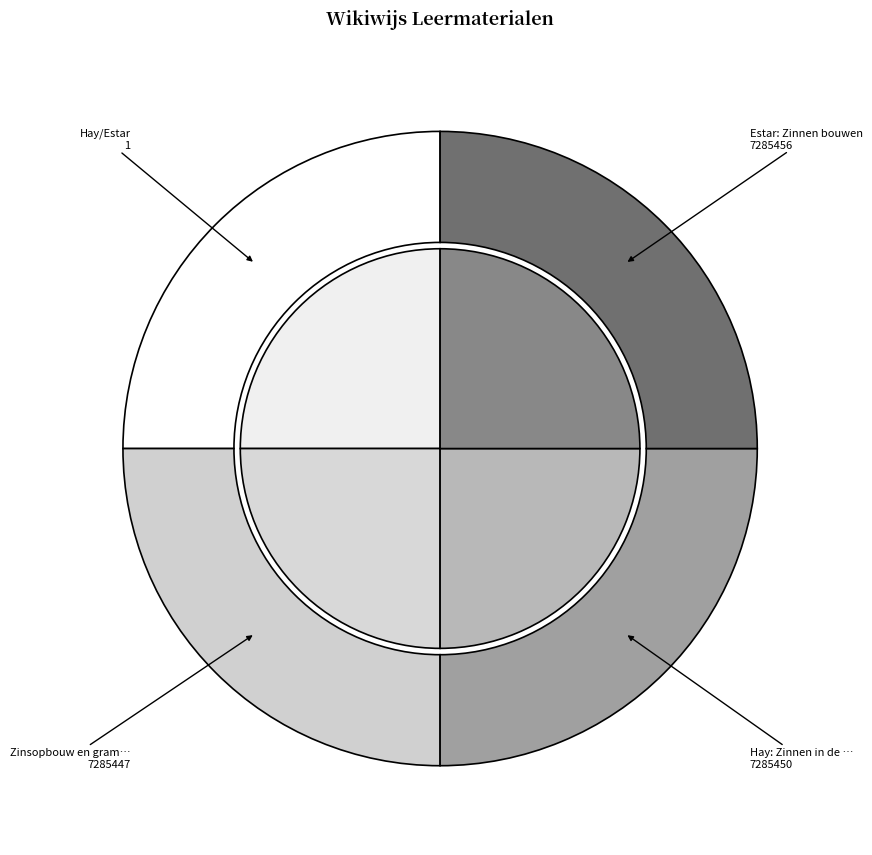

Is there a majority slice in this chart?

No